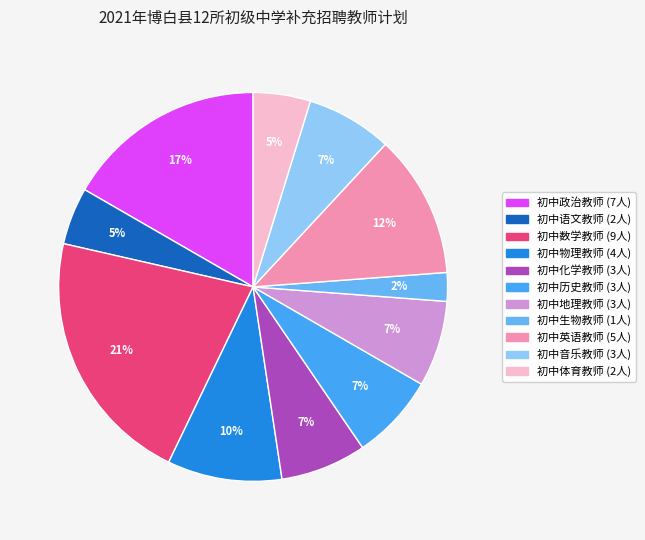

Rank the categories by value from lowest to highest.

初中生物教师, 初中语文教师, 初中体育教师, 初中化学教师, 初中历史教师, 初中地理教师, 初中音乐教师, 初中物理教师, 初中英语教师, 初中政治教师, 初中数学教师